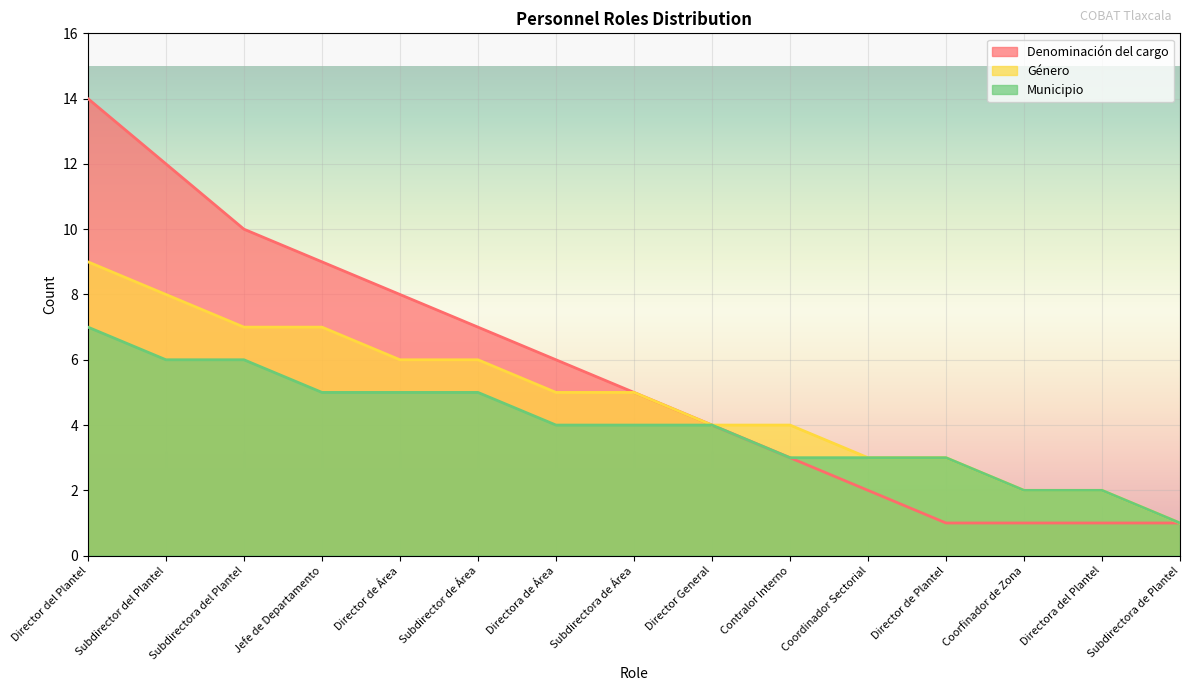

How many lines are shown in the chart?

3